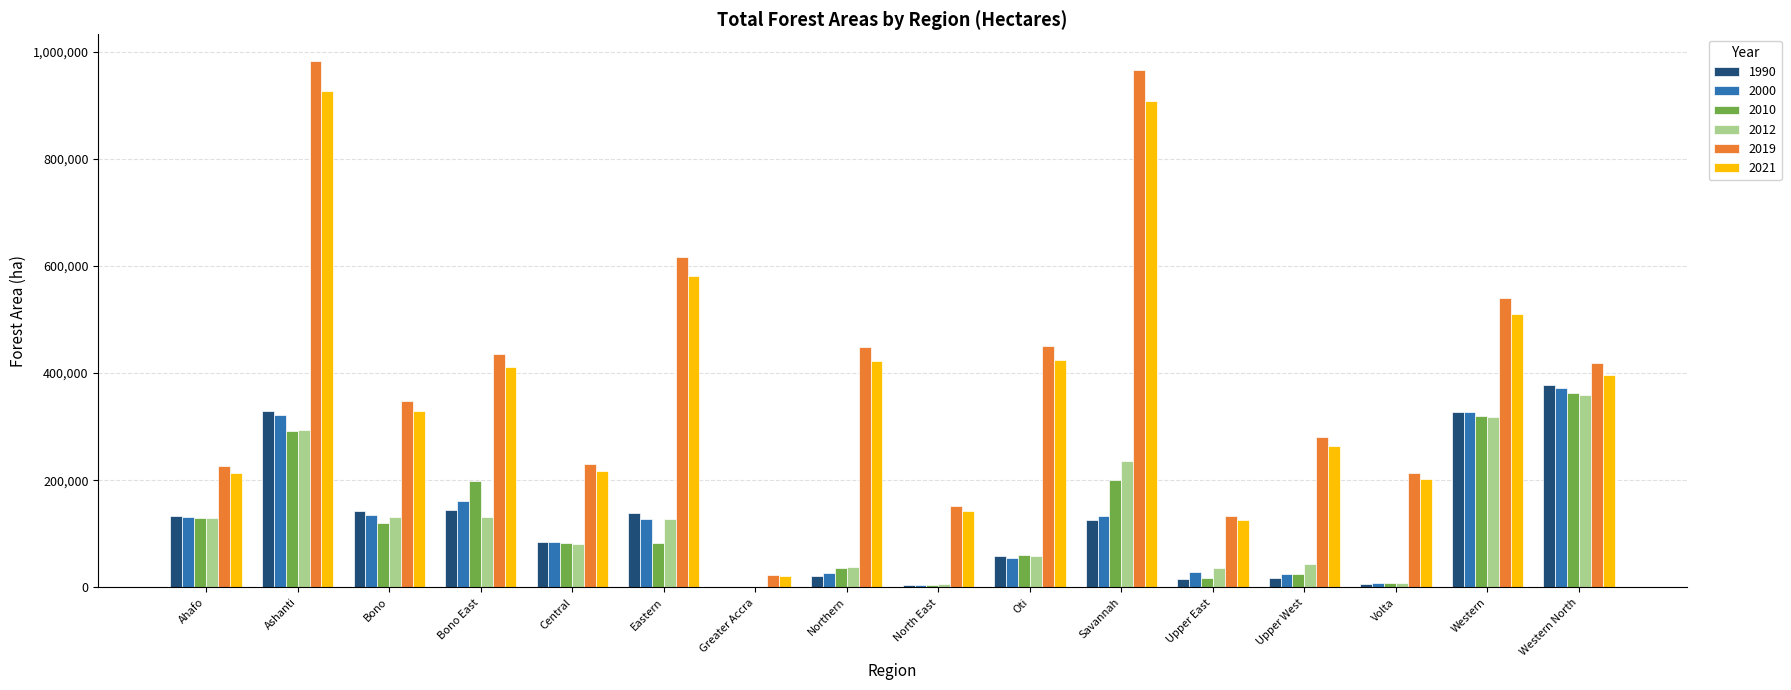

How many data points does each series have?

16